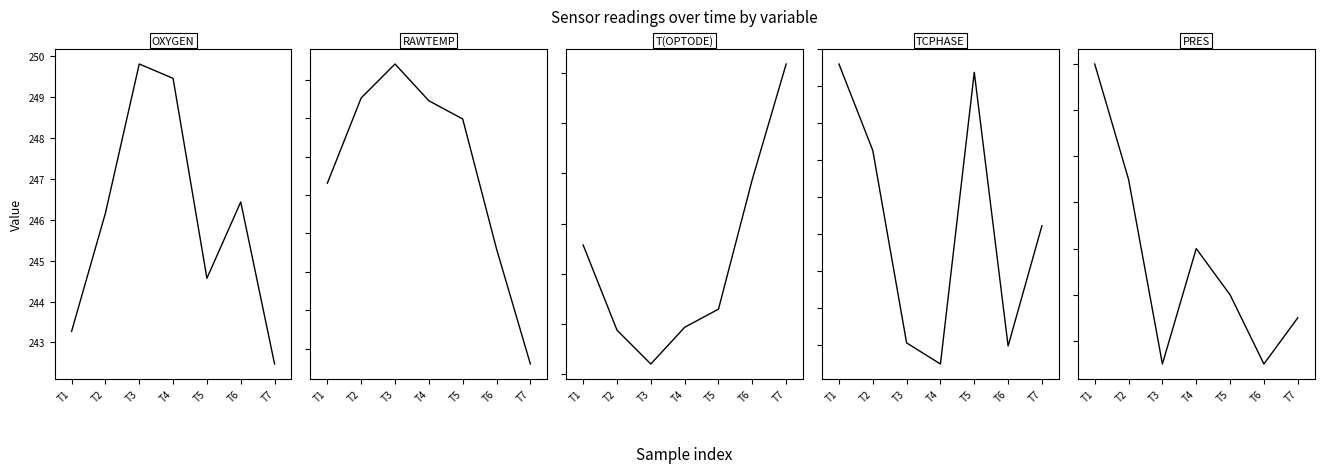

True or false: RAWTEMP has more than 2 points higher than both neighbors.

False